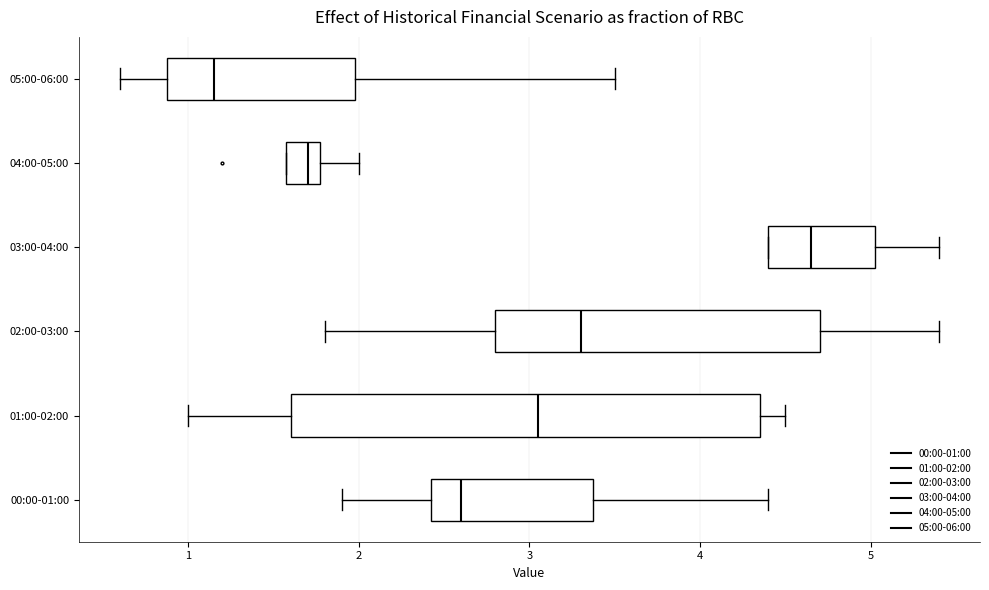

Reading bottom to top, transcribe this box plot: for each box, give where its median line is, the range the box spans, and where its two whiskers end, as read against the x-axis. The values are not printed on the chart, so give them approximately, as read against the axis.

00:00-01:00: median 2.6, box 2.4 to 3.4, whiskers 1.9 to 4.4
01:00-02:00: median 3.1, box 1.6 to 4.4, whiskers 1.0 to 4.5
02:00-03:00: median 3.3, box 2.8 to 4.7, whiskers 1.8 to 5.4
03:00-04:00: median 4.7, box 4.4 to 5.0, whiskers 4.4 to 5.4
04:00-05:00: median 1.7, box 1.6 to 1.8, whiskers 1.6 to 2.0
05:00-06:00: median 1.2, box 0.9 to 2.0, whiskers 0.6 to 3.5